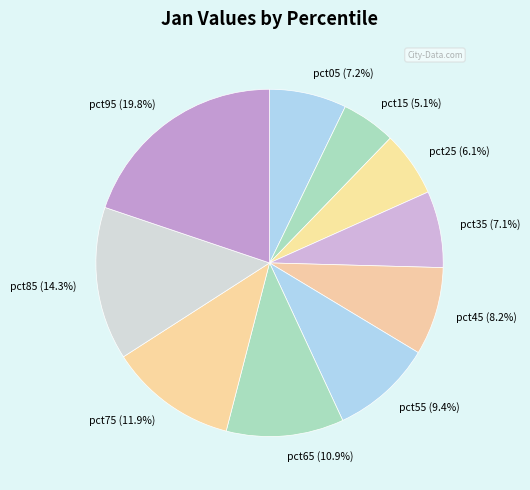

Which slice is the smallest?

pct15